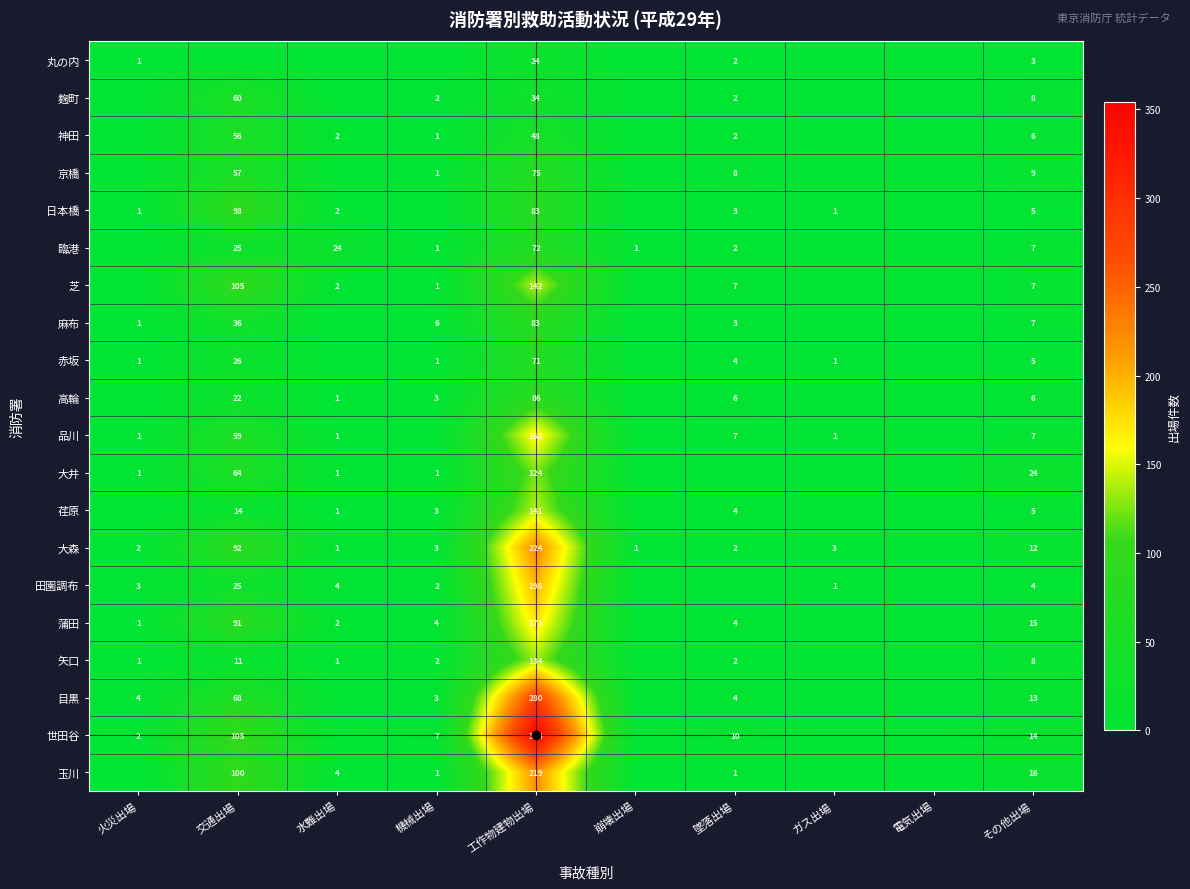

True or false: 大森 has a value of 2 at 機械出場.

False